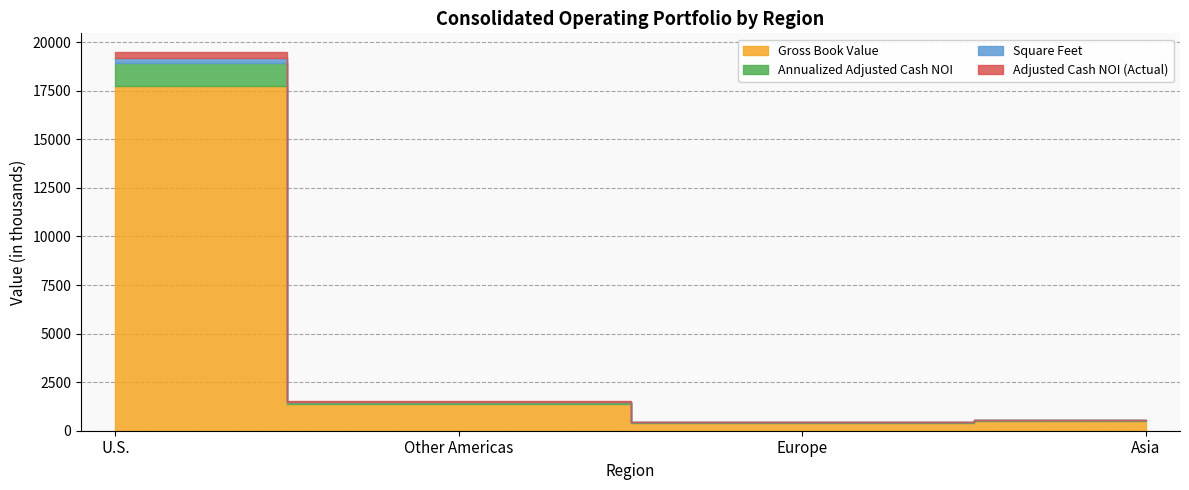

True or false: Gross Book Value and Adjusted Cash NOI (Actual) intersect in this chart.

False